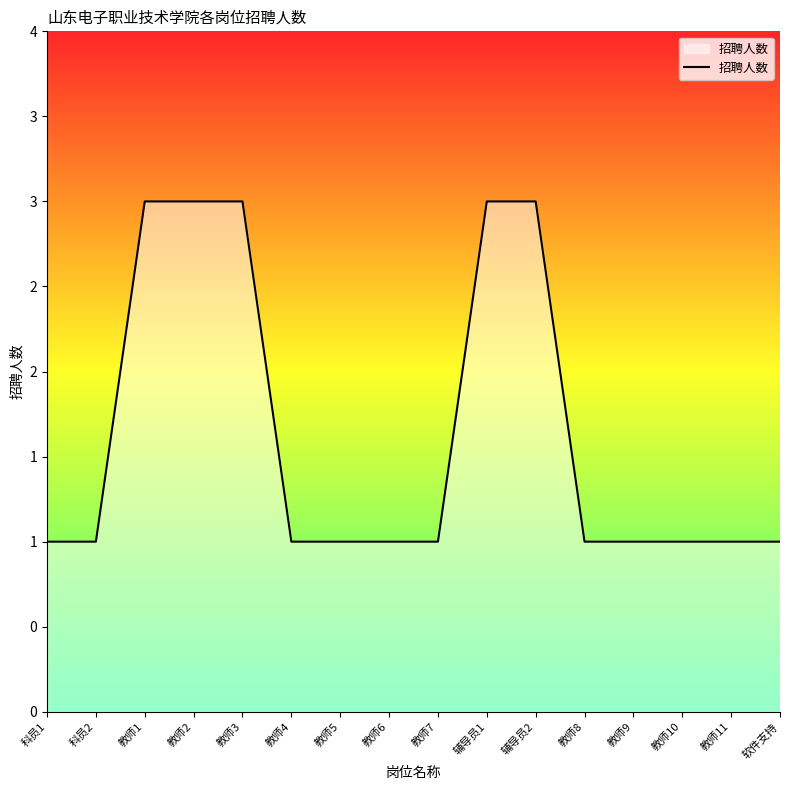

True or false: the data shows 1 at 教师5.

False